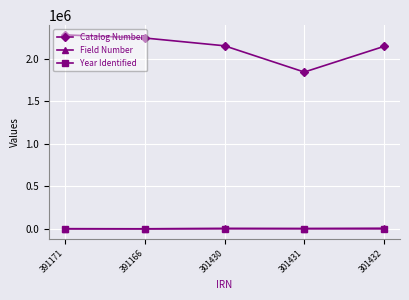

What is the value of the Catalog Number point at the 5th from the left?

2147799